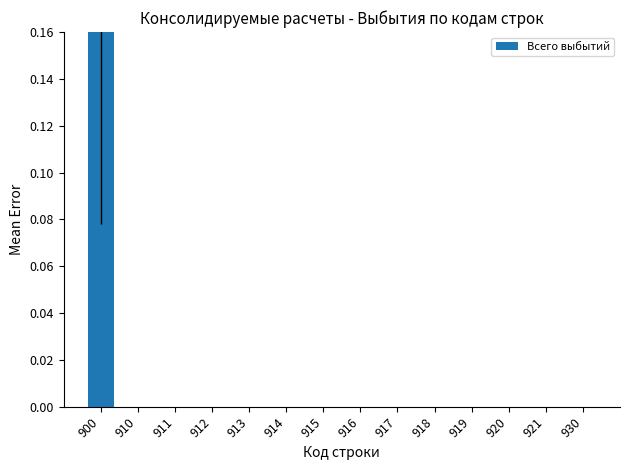

Is it true that the value at 917 is 0.1?

False